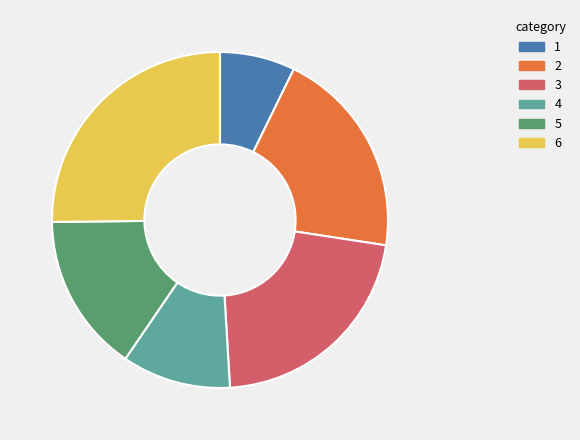

True or false: 1 accounts for 7% of the total.

True